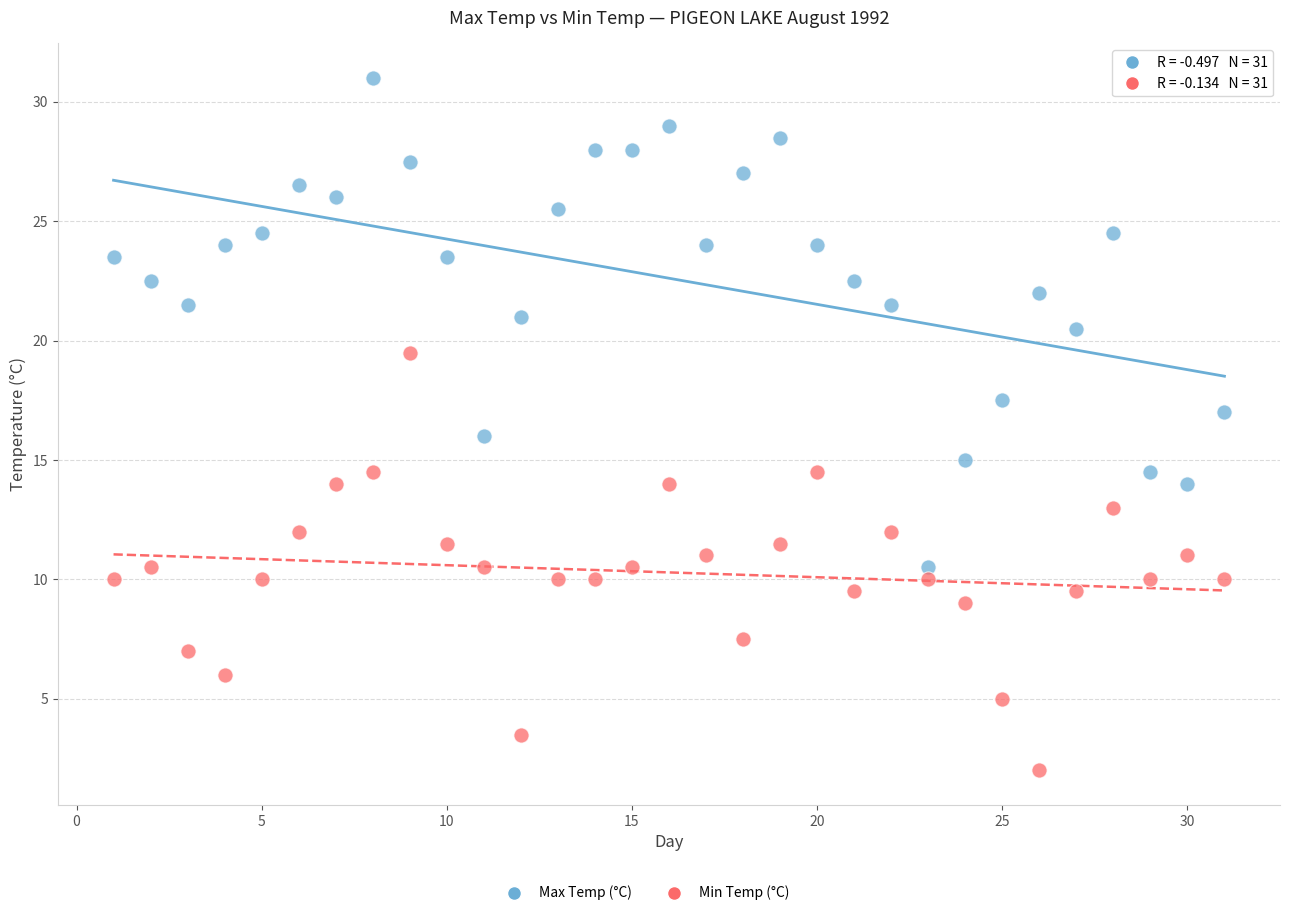

Which series contains the lowest Y value?

Min Temp (°C)